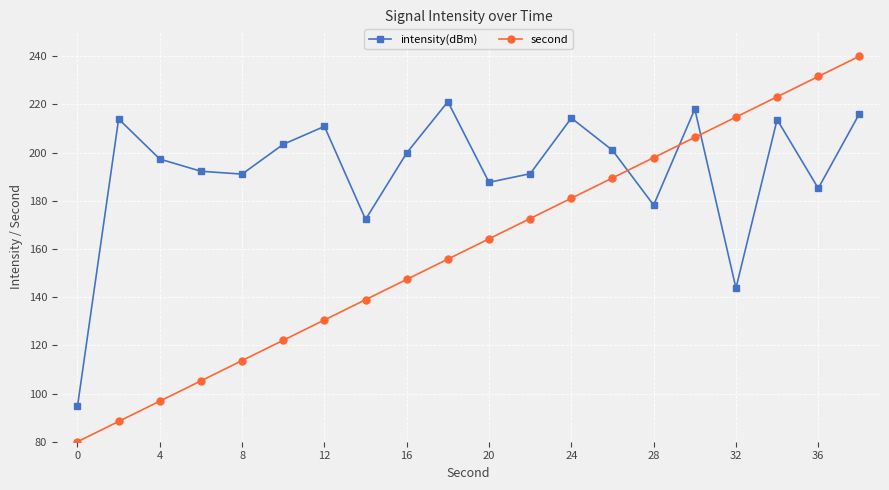

What is the lowest value of the intensity(dBm) series?

94.7